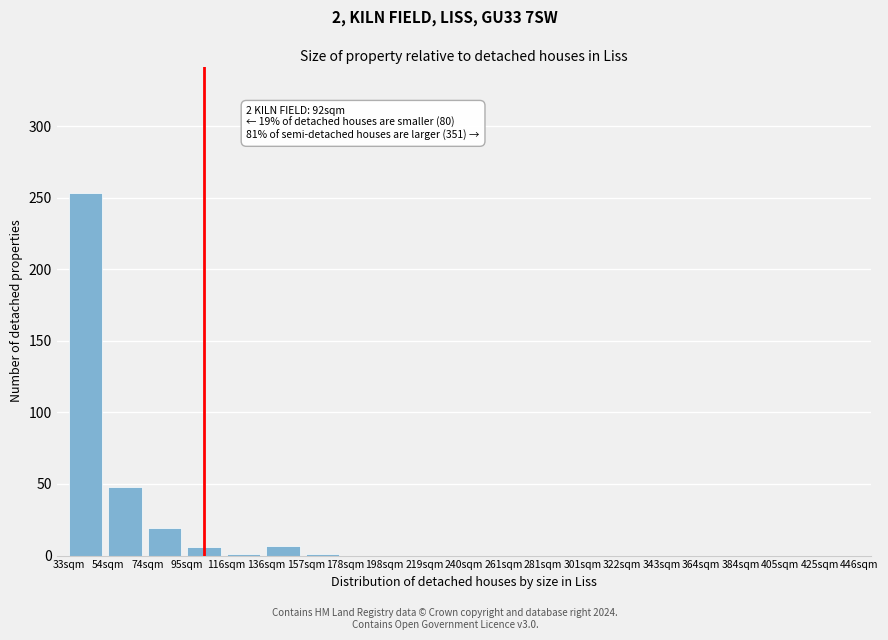

True or false: the data shows 171 at 343sqm.

False